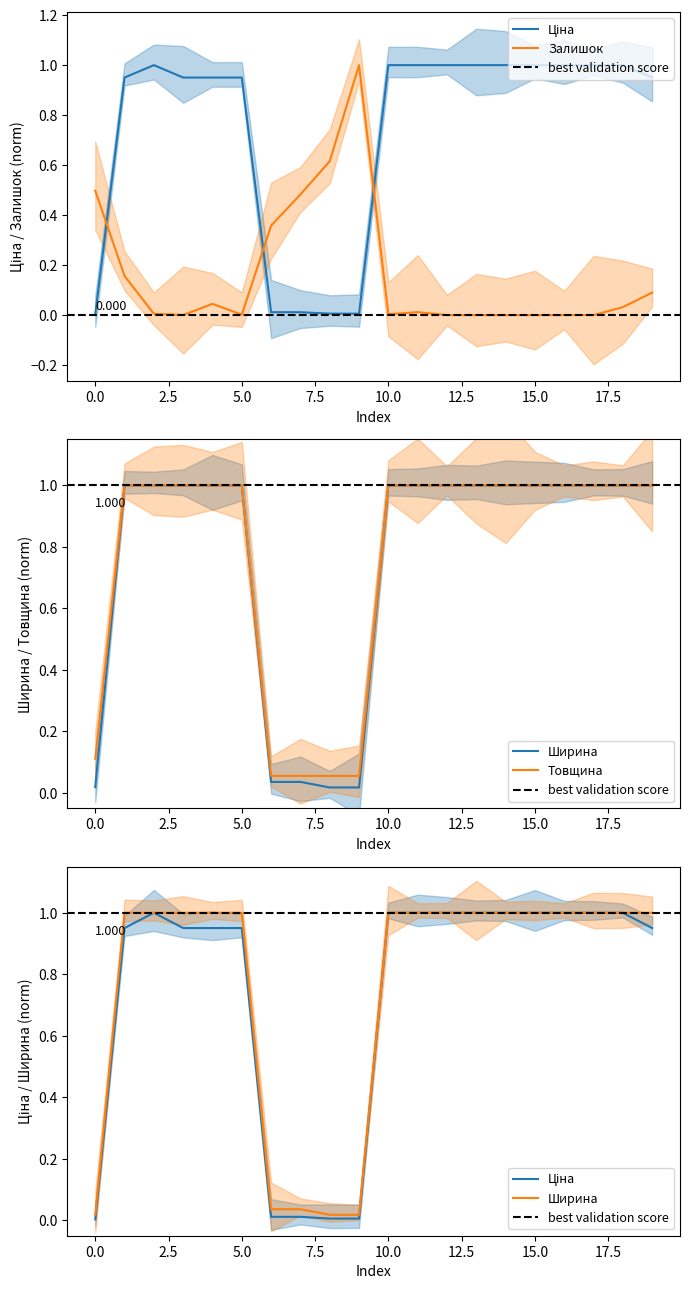

What are all the series names shown in the legend?

Ціна, Залишок, Ширина, Товщина